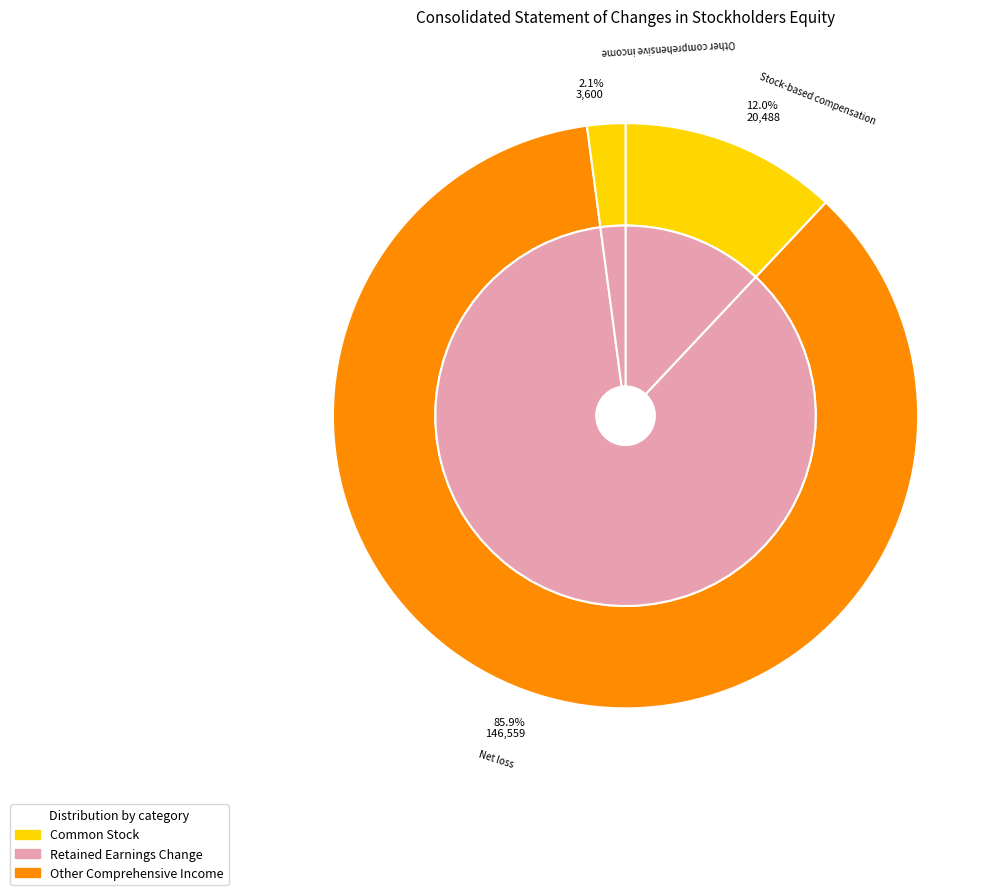

Combined, do Stock-based compensation and Ending balance at Aug. 31, 2013 account for over 50%?

Yes